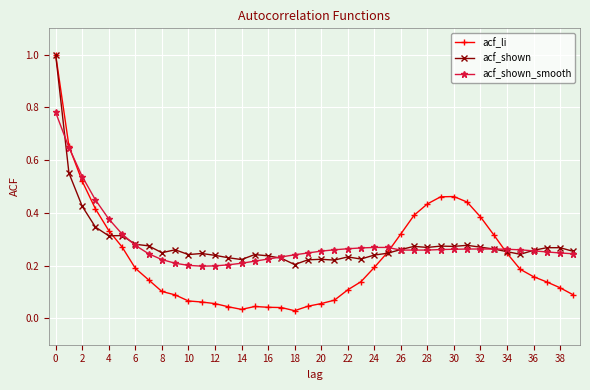

What is the highest value of the acf_li series?

1.0